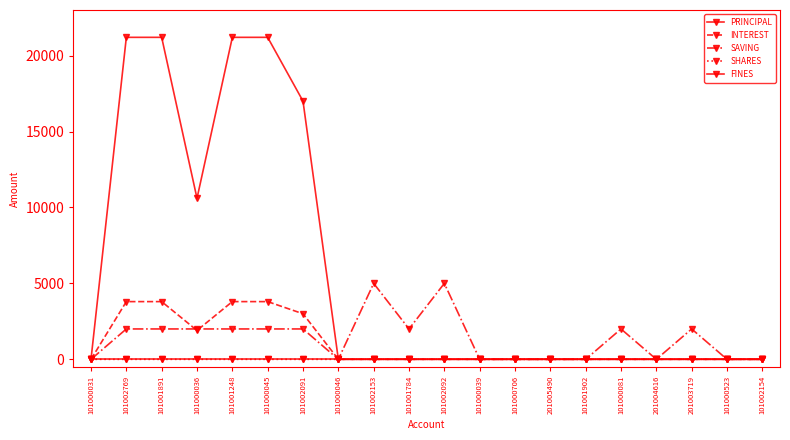

What position from the right is 101002154?

1